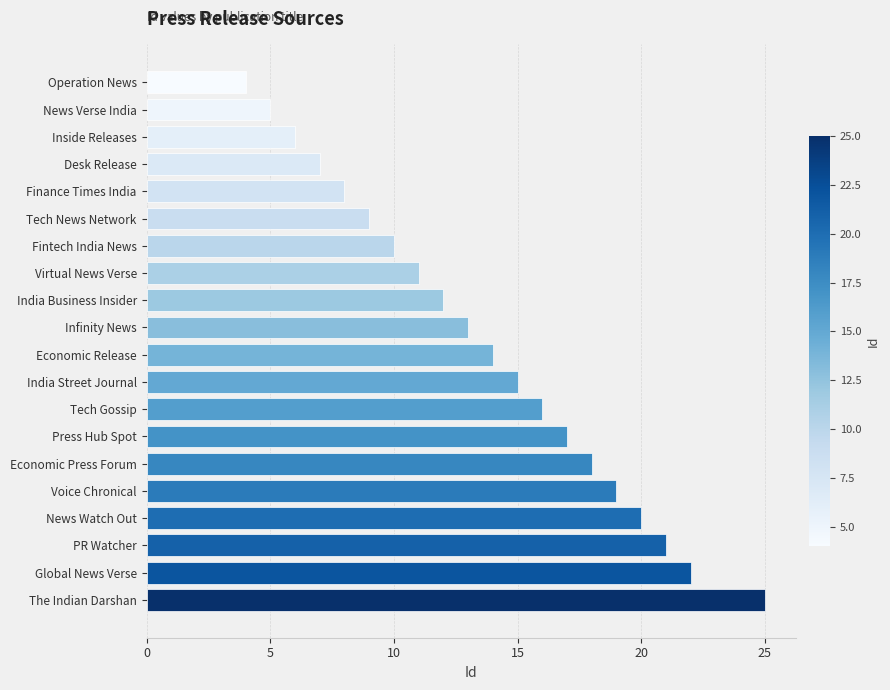

What is the label of the 16th bar from the bottom?

Finance Times India